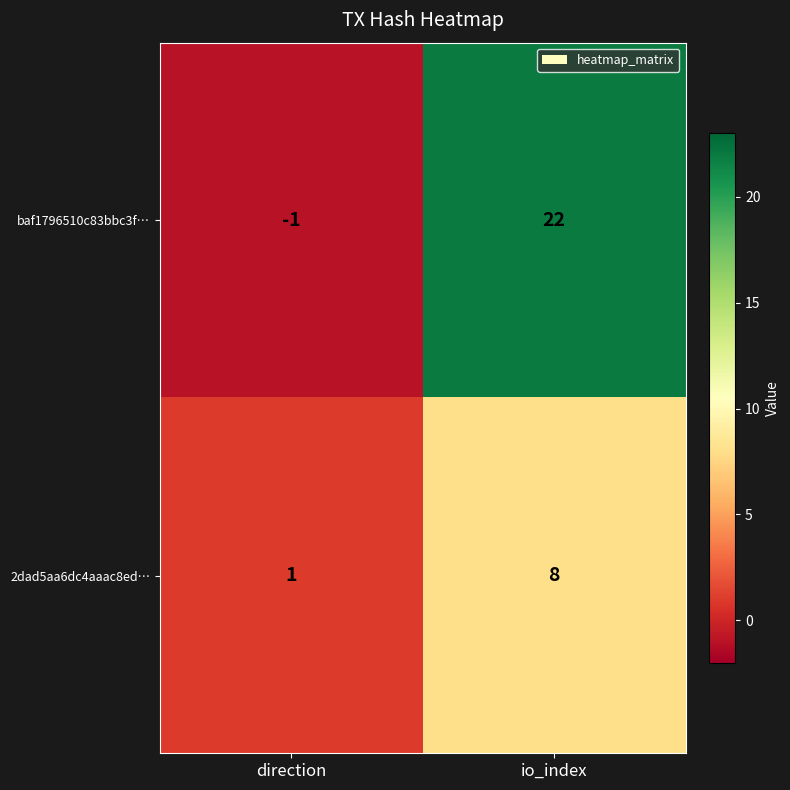

Which label corresponds to the smallest value in the chart?

direction